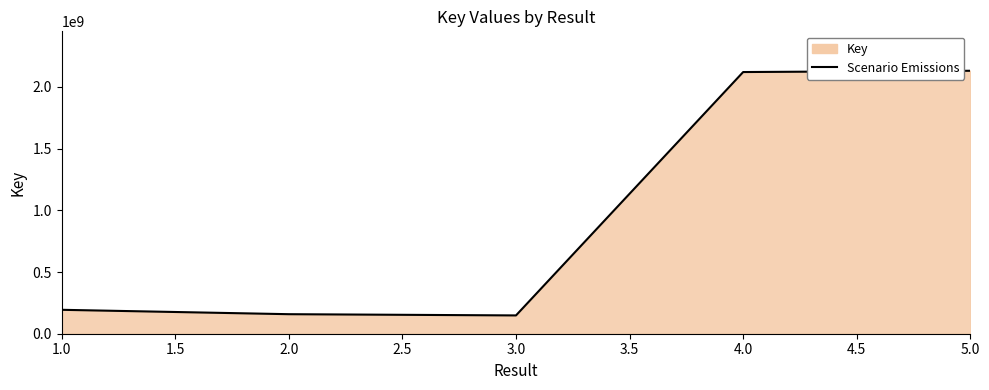

Read the value at 4.0, to the nearest 100.

2120133200